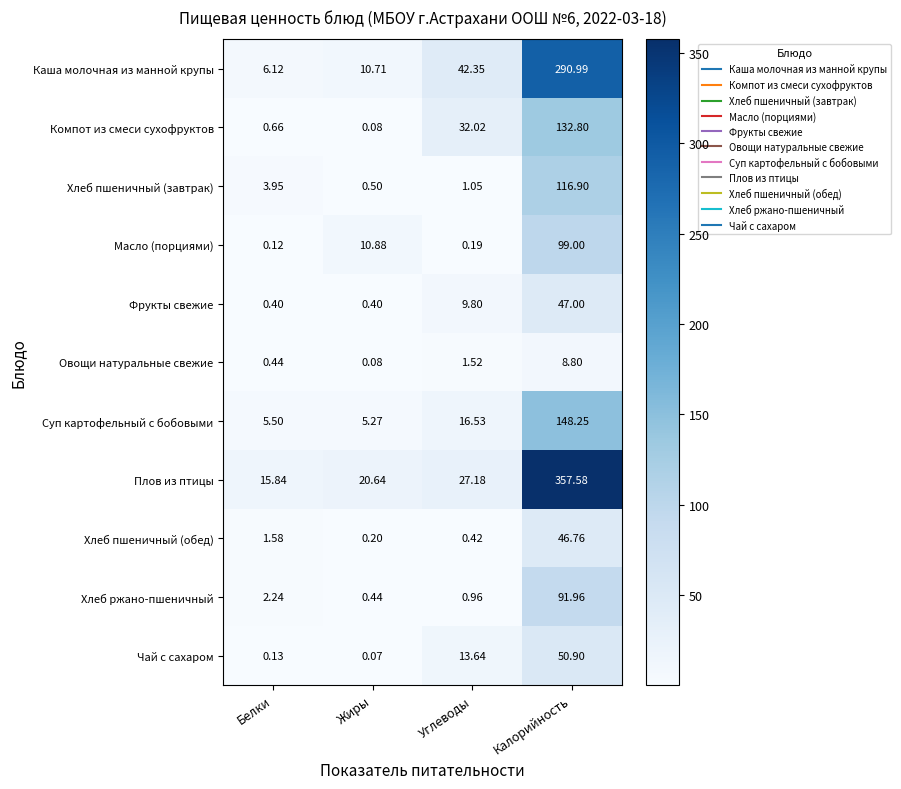

What is the total value across all series at Белки?

37.0